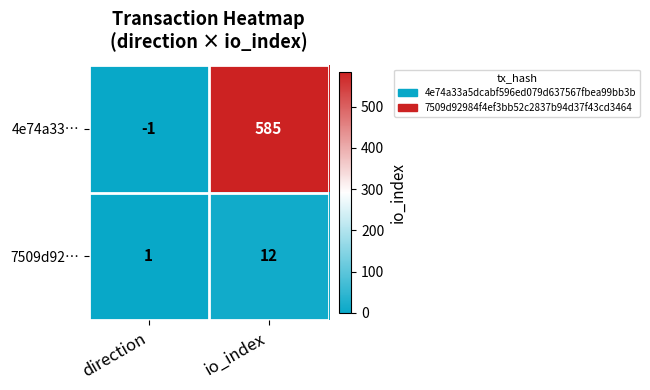

Which series has the largest total across all categories?

4e74a33…